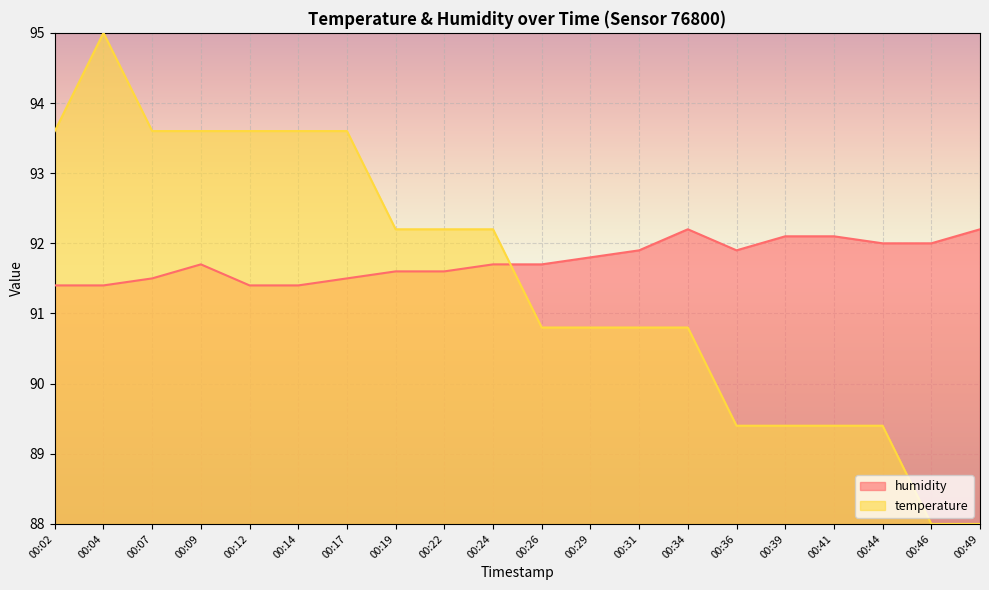

What value does the humidity series have at 00:14?

91.4